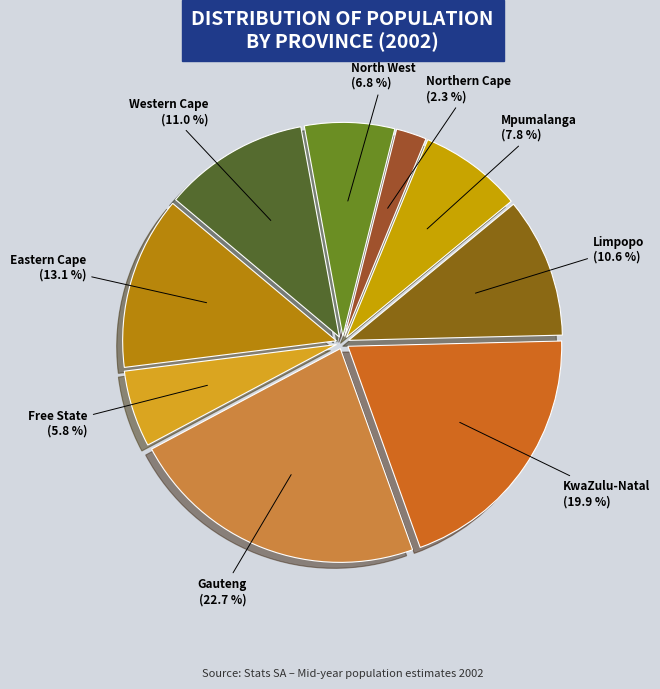

Approximately how many times larger is the value at Western Cape compared to North West?

1.6